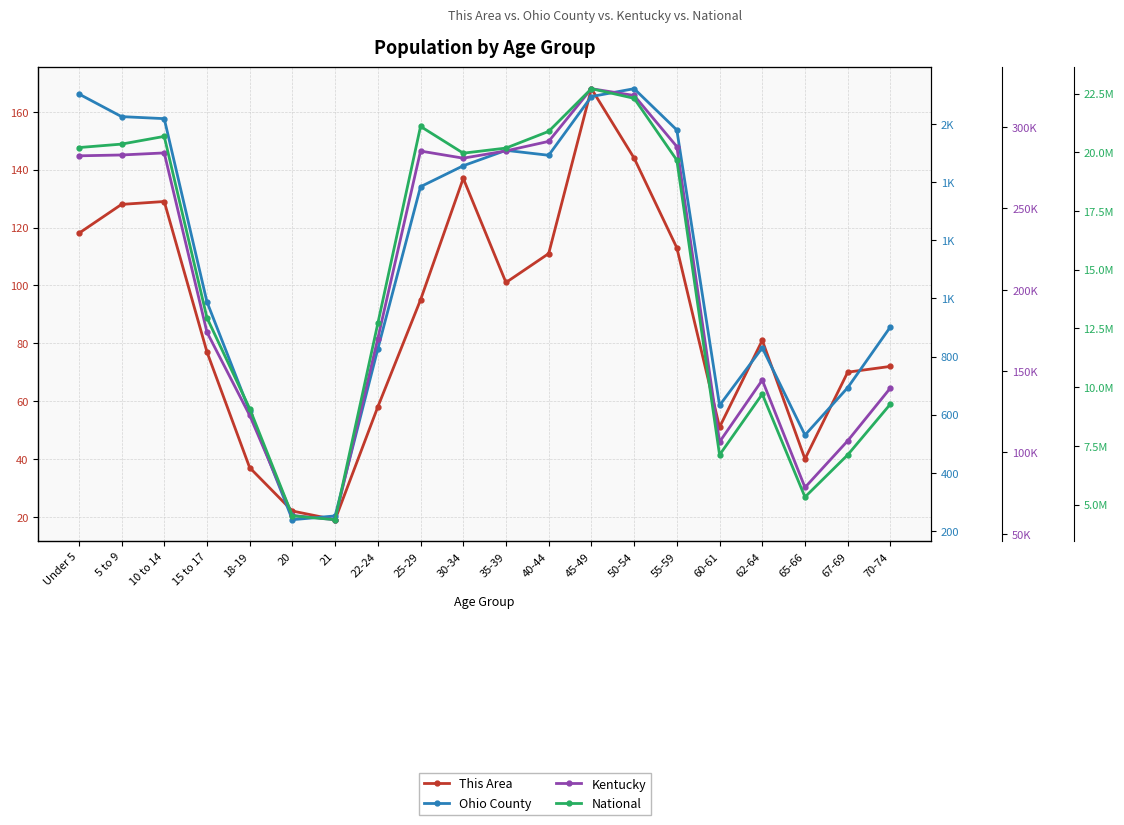

Where does the National series first go above 19664805?

Under 5